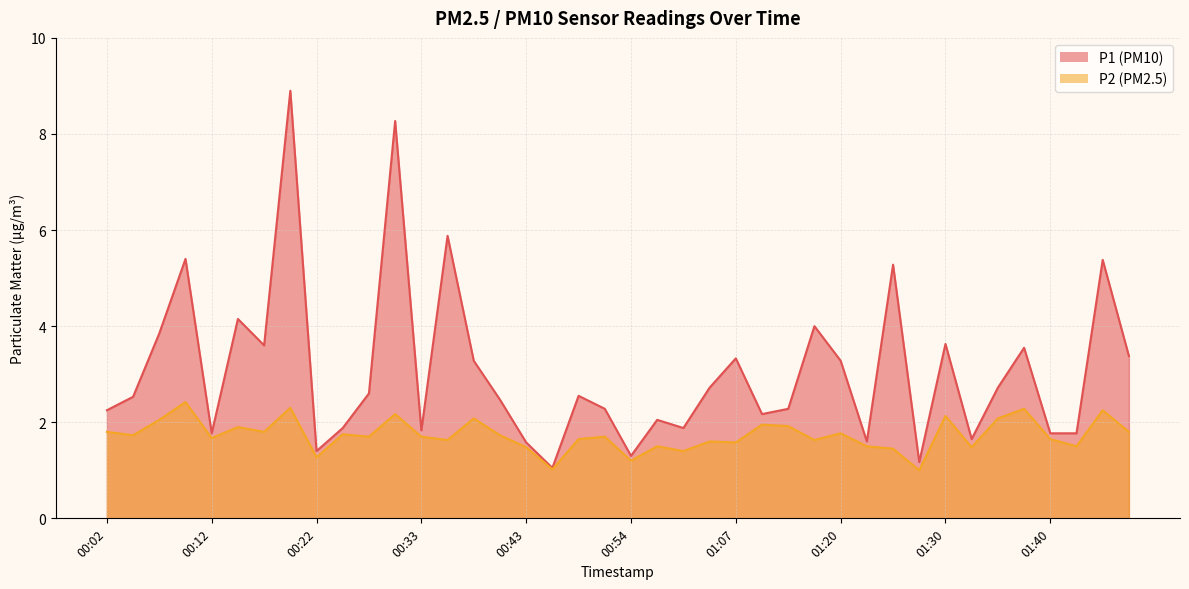

Is the value of P1 at 00:25 greater than the value of P2 at 00:38?

No